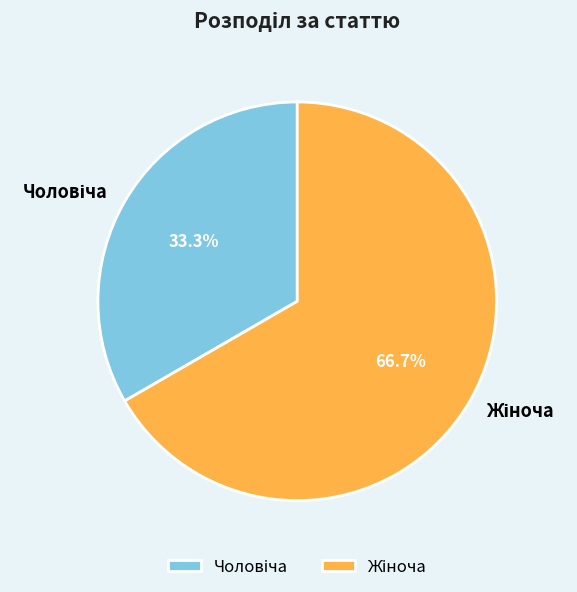

Is there a majority slice in this chart?

Yes